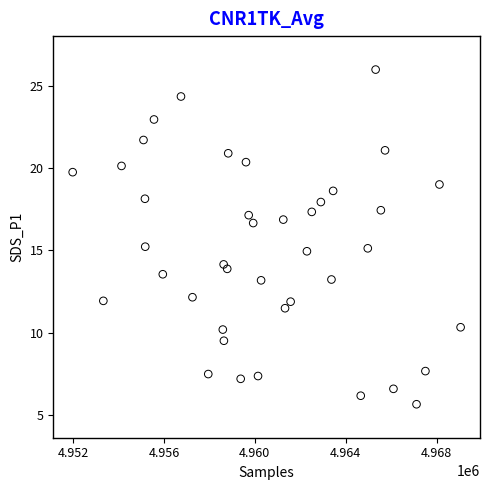

What is the range of Y values (max minus min)?

20.4